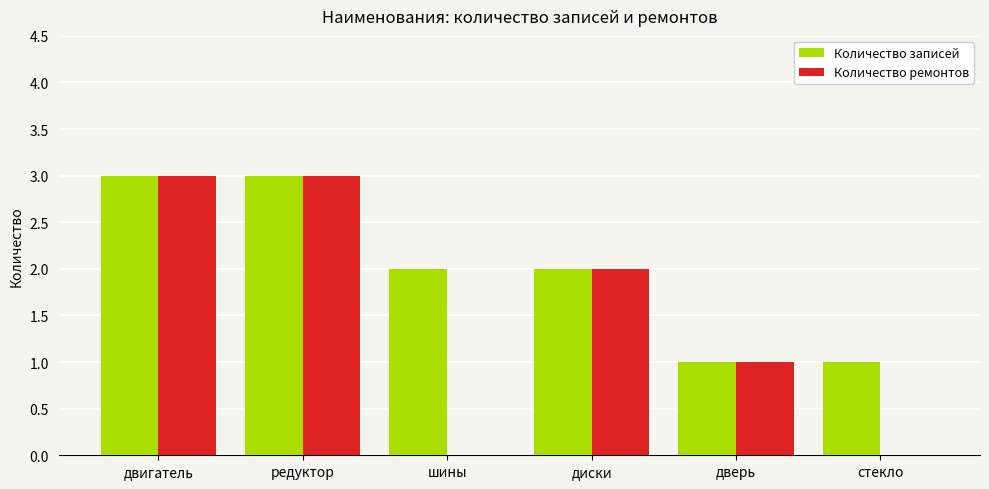

What is the sum of all Количество записей values?

12